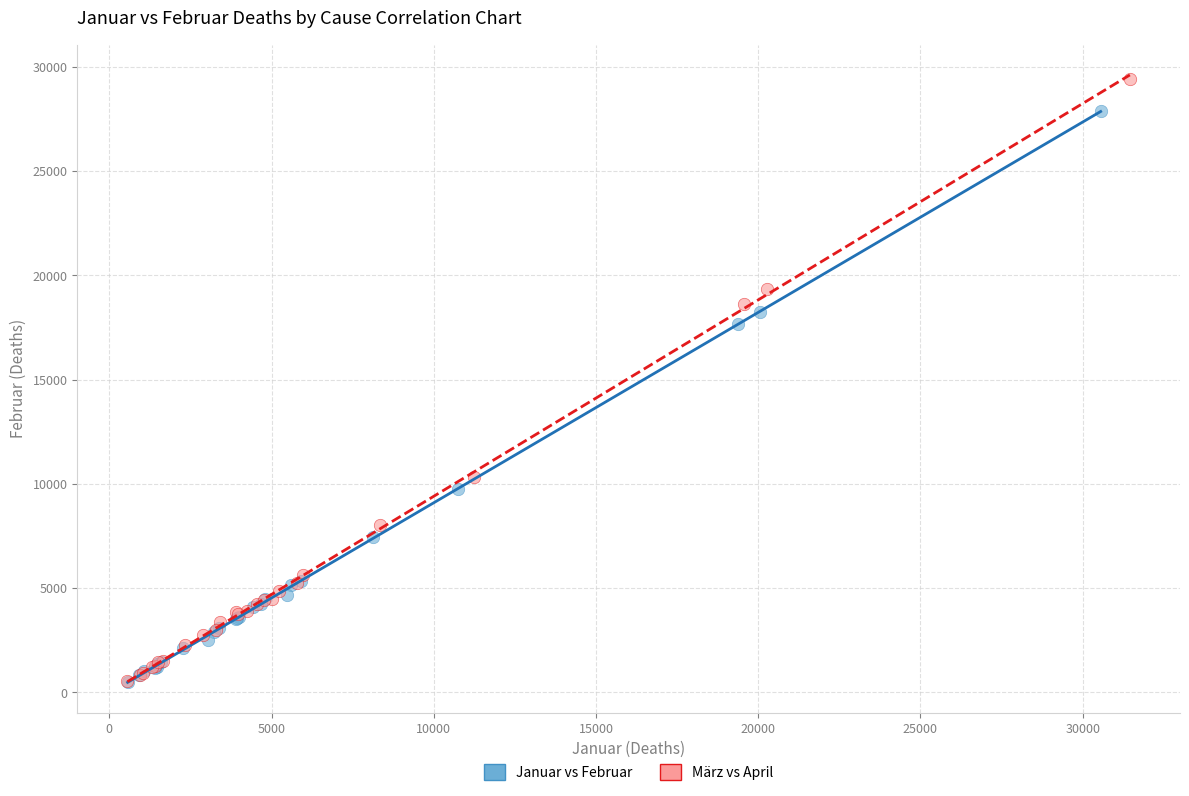

Which series reaches the maximum Y coordinate?

März vs April